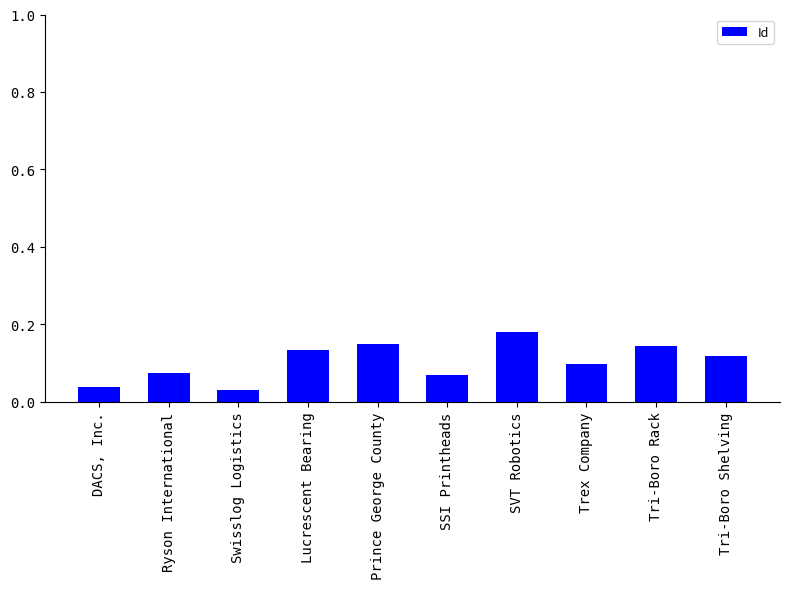

Between Prince George County and SVT Robotics, which is larger?

SVT Robotics